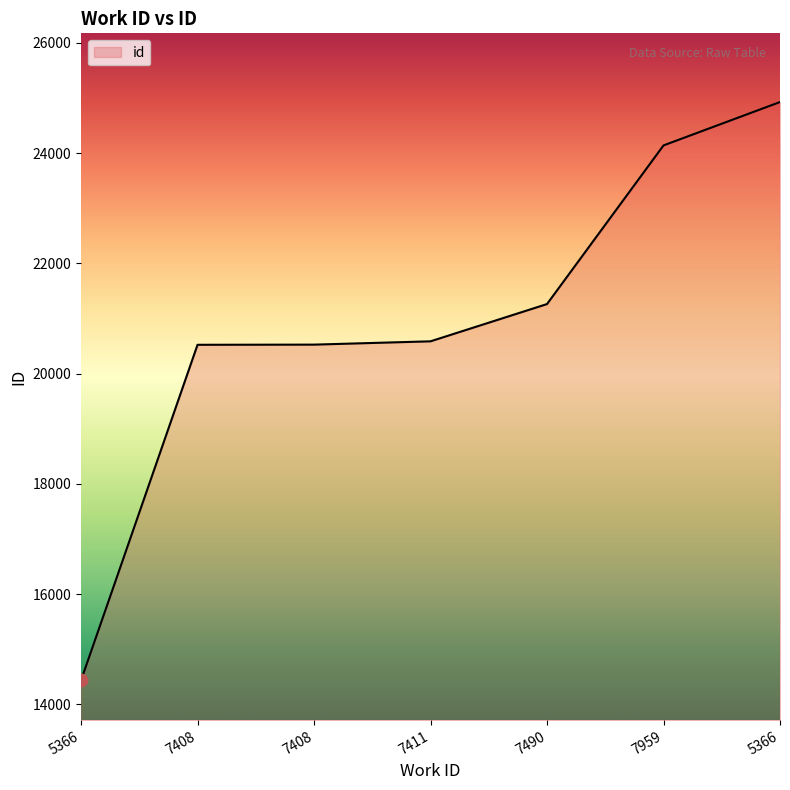

What is the ratio of the value at 7959 to the value at 5366?

1.7